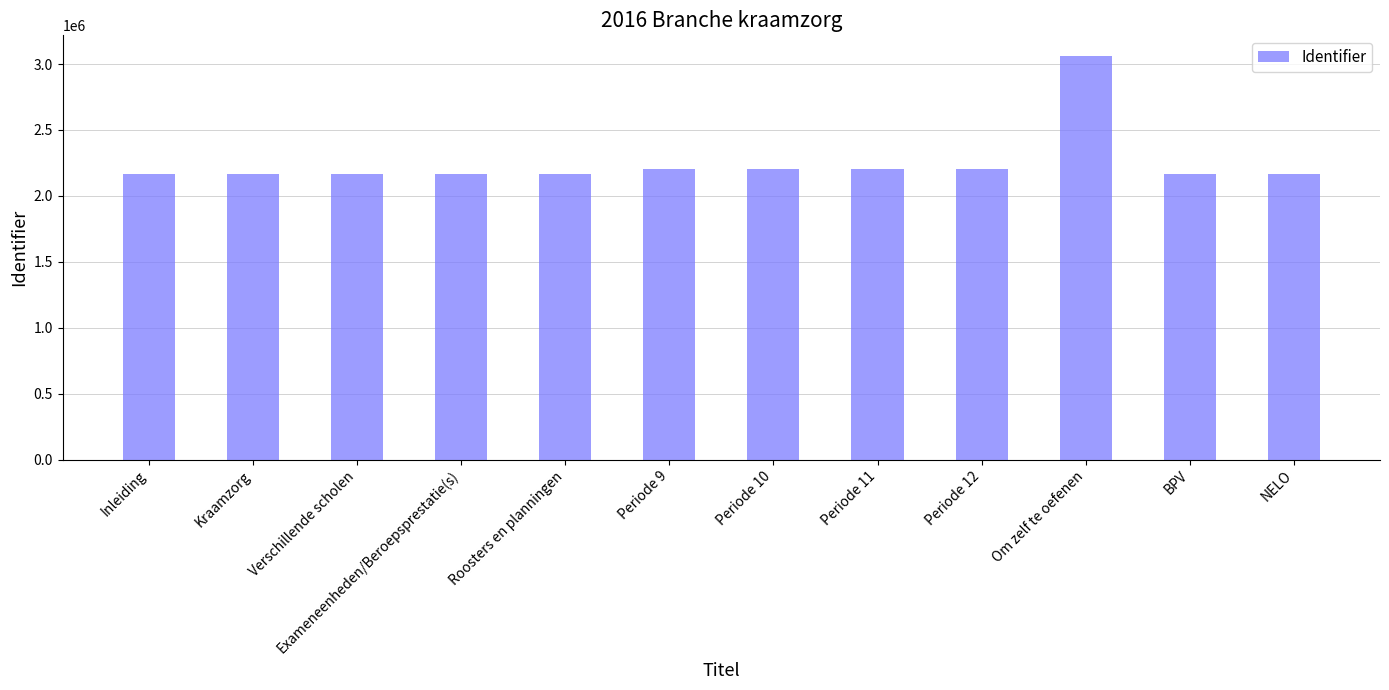

What is the average value?

2256015